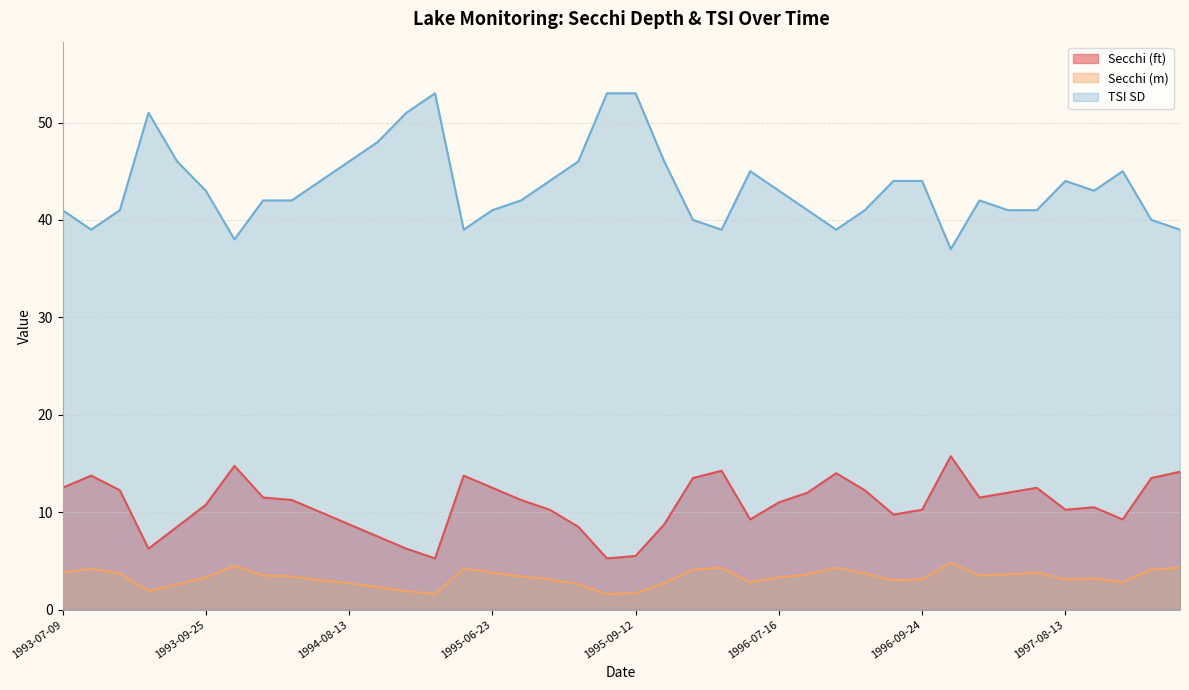

How many lines are shown in the chart?

3